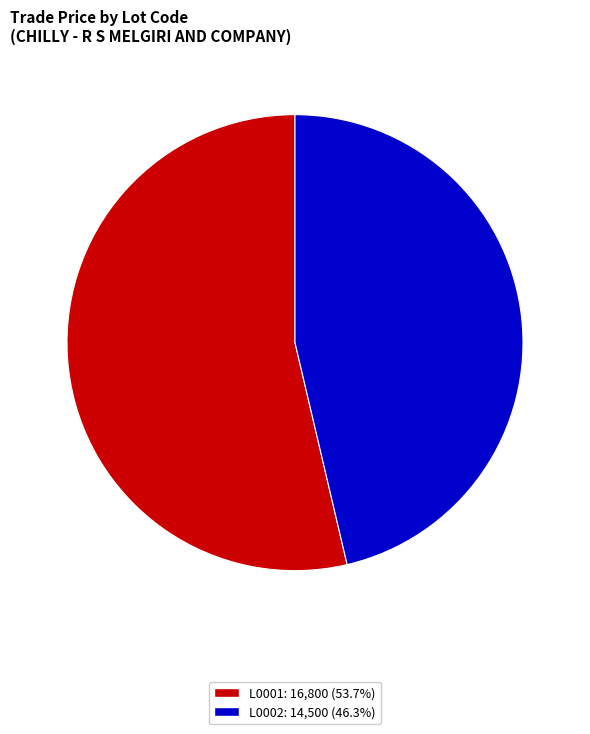

The L0001 slice represents 54% of the pie. True or false?

True